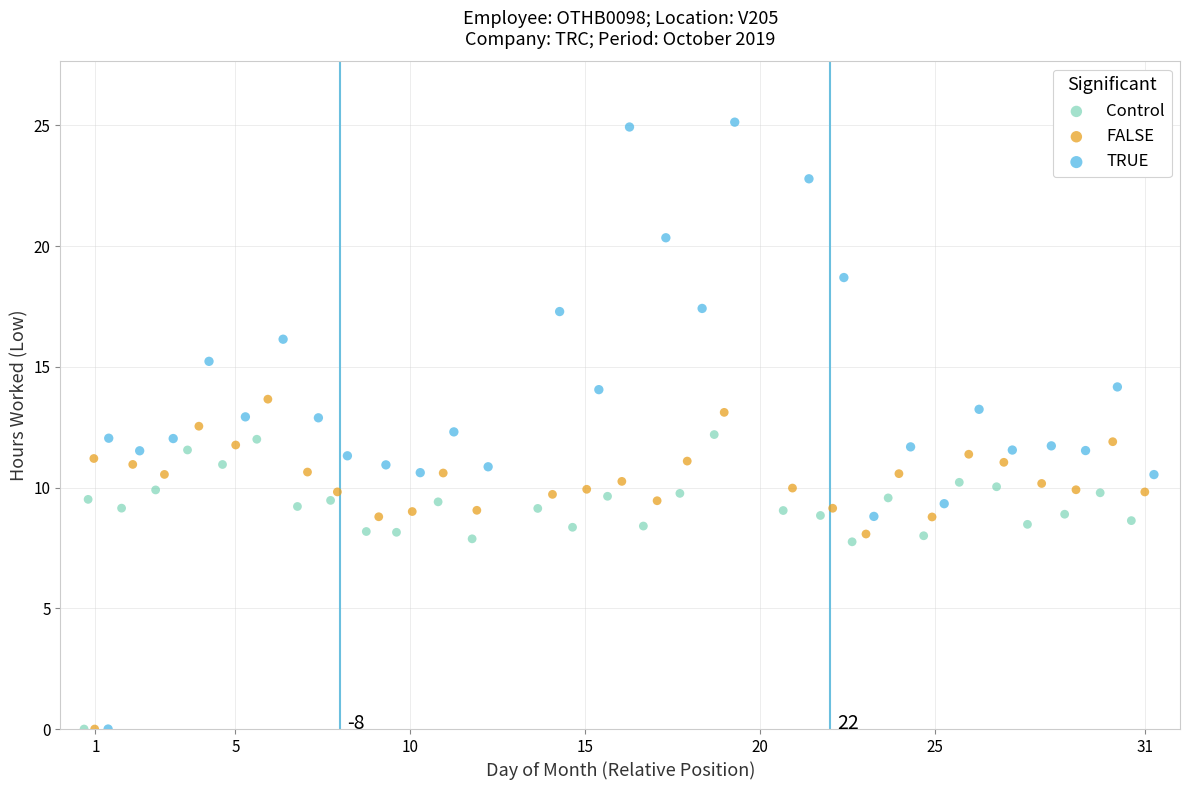

Which series has the widest spread of Y values?

TRUE